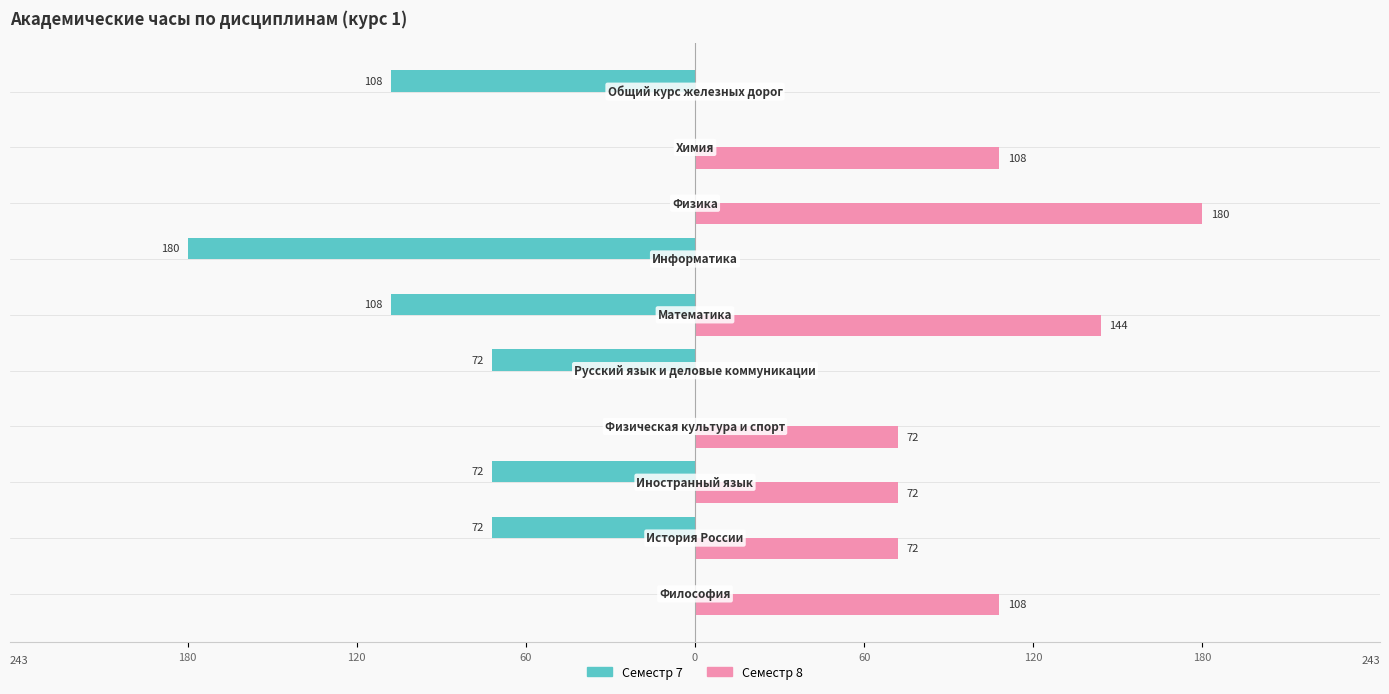

What is the value of the Семестр 8 bar at the 1st from the left?

108